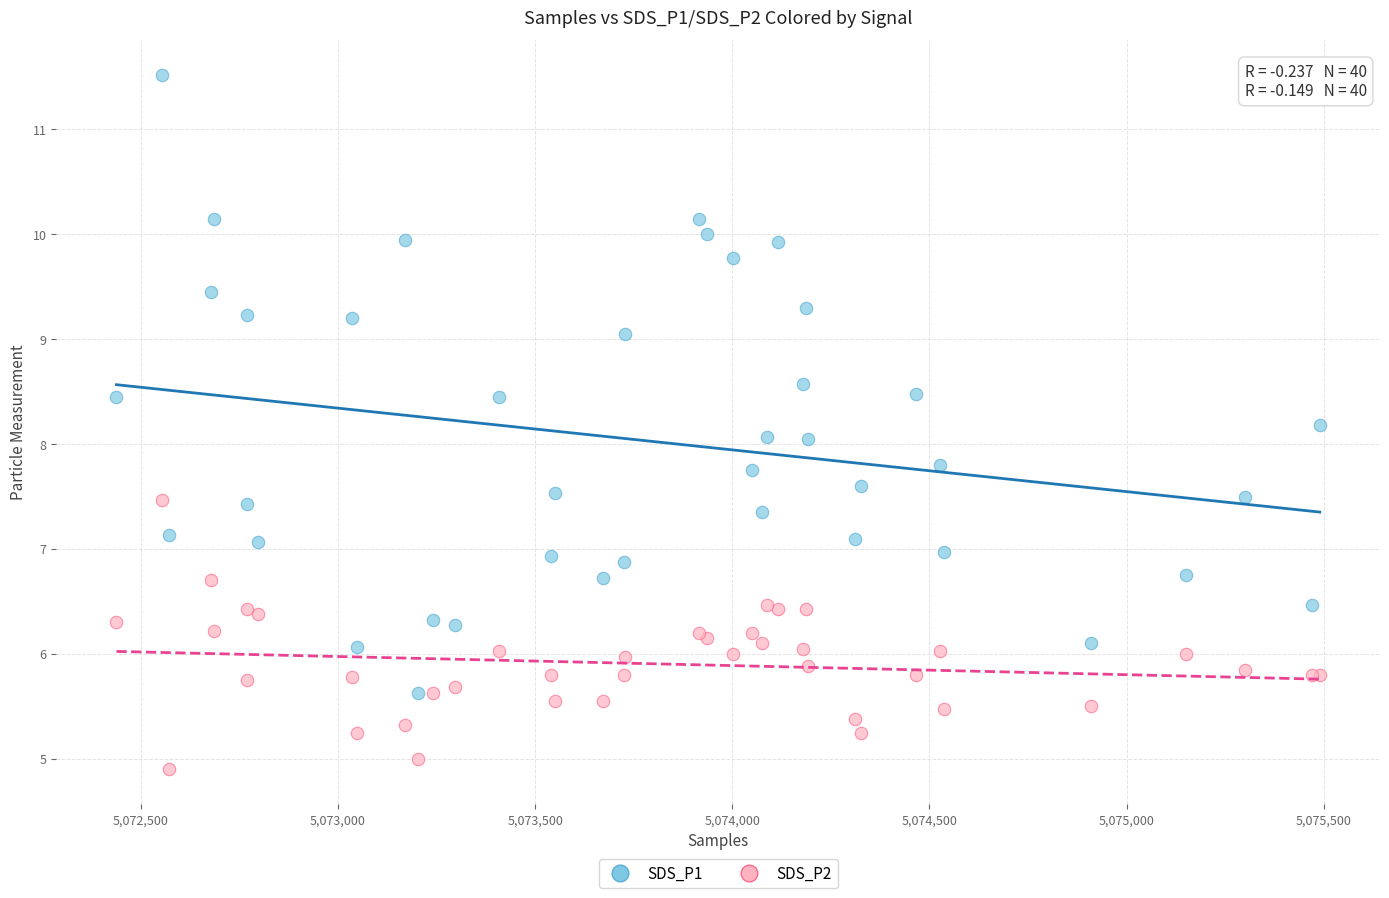

What are all the series names shown in the legend?

SDS_P1, SDS_P2